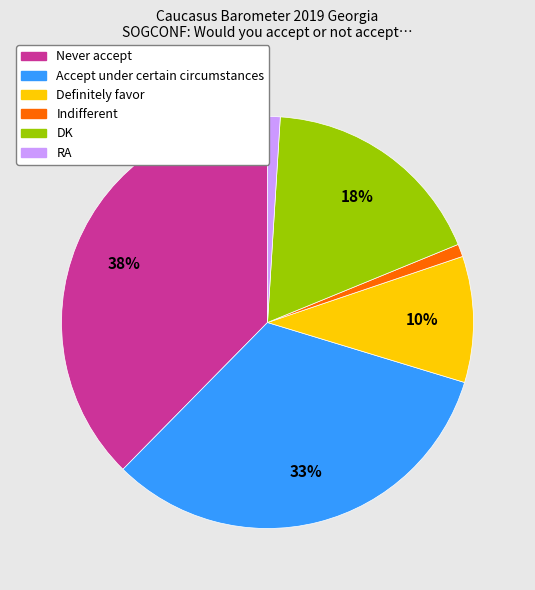

Which slice is the largest?

Never accept